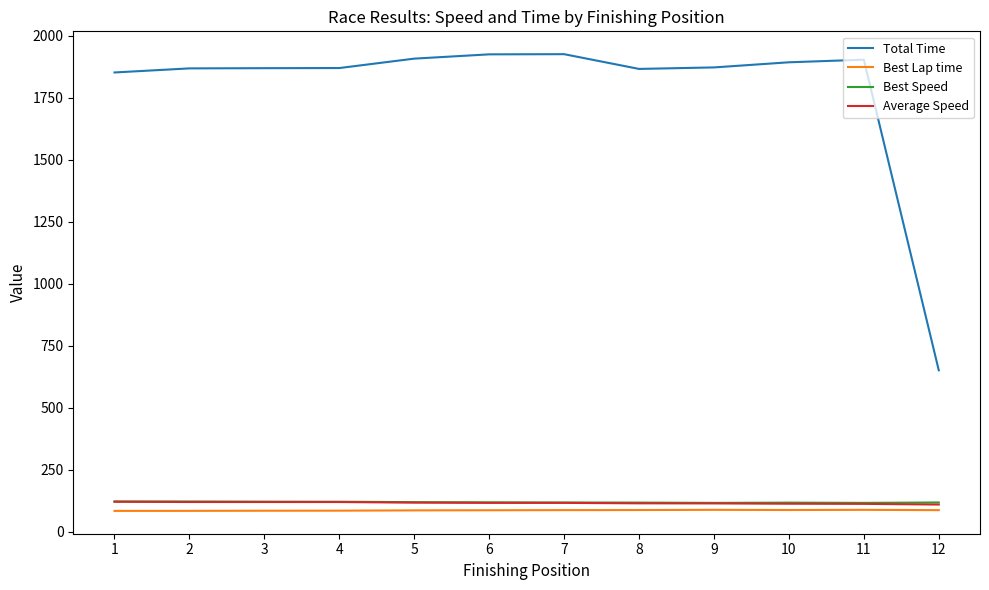

The Total Time series shows 1908.1 at 5. True or false?

True